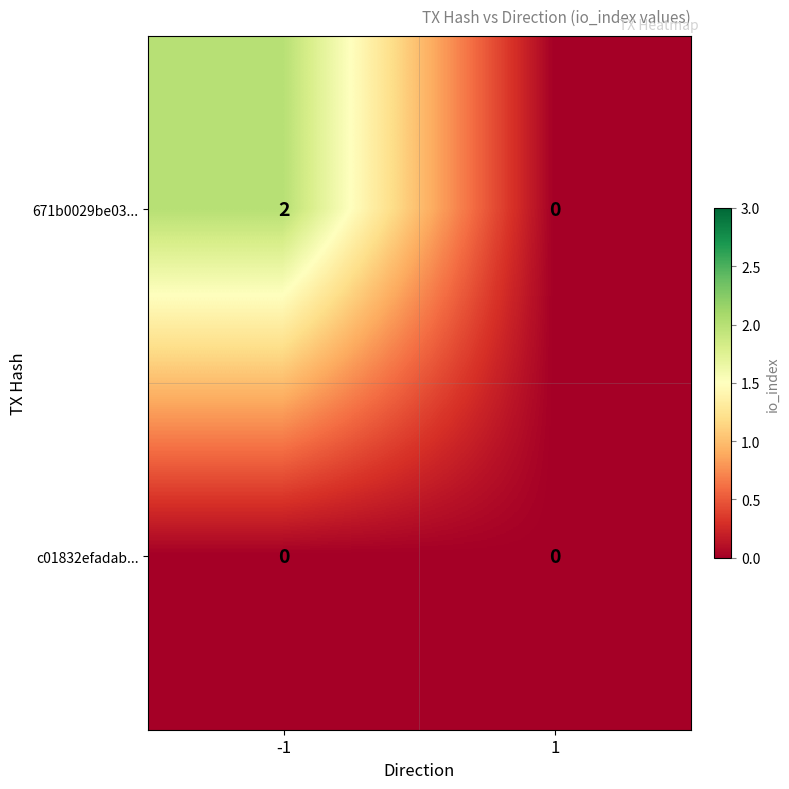

Which series has the largest total across all categories?

671b0029be03...